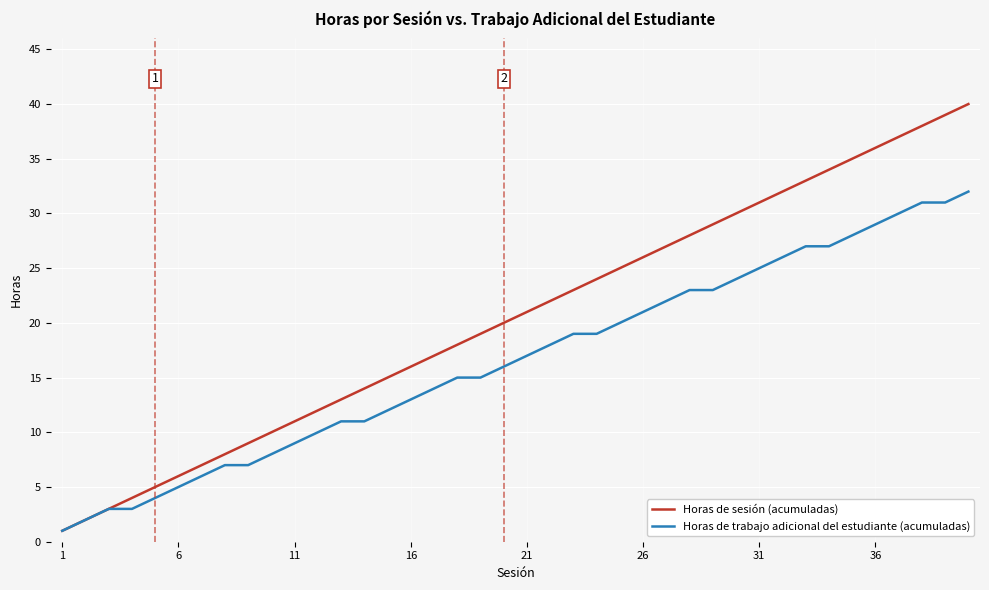

Which series has the largest range (max minus min)?

Horas de sesión (acumuladas)